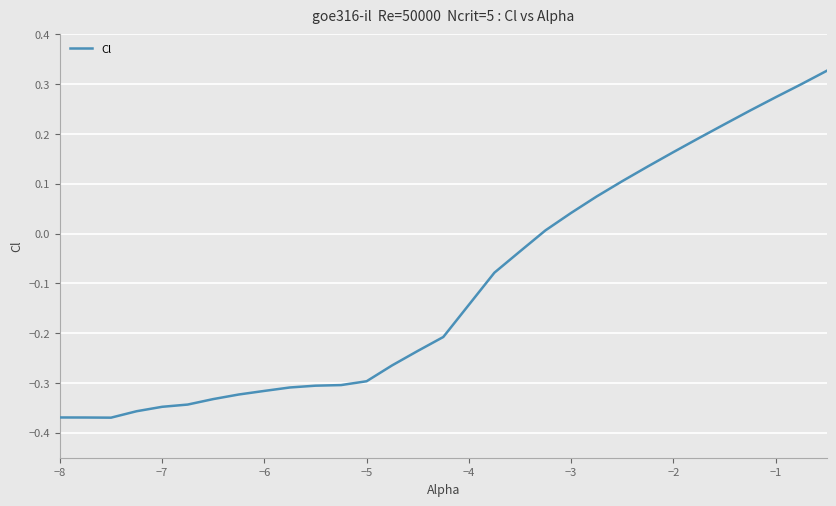

What is the difference between the maximum and minimum values?

0.7